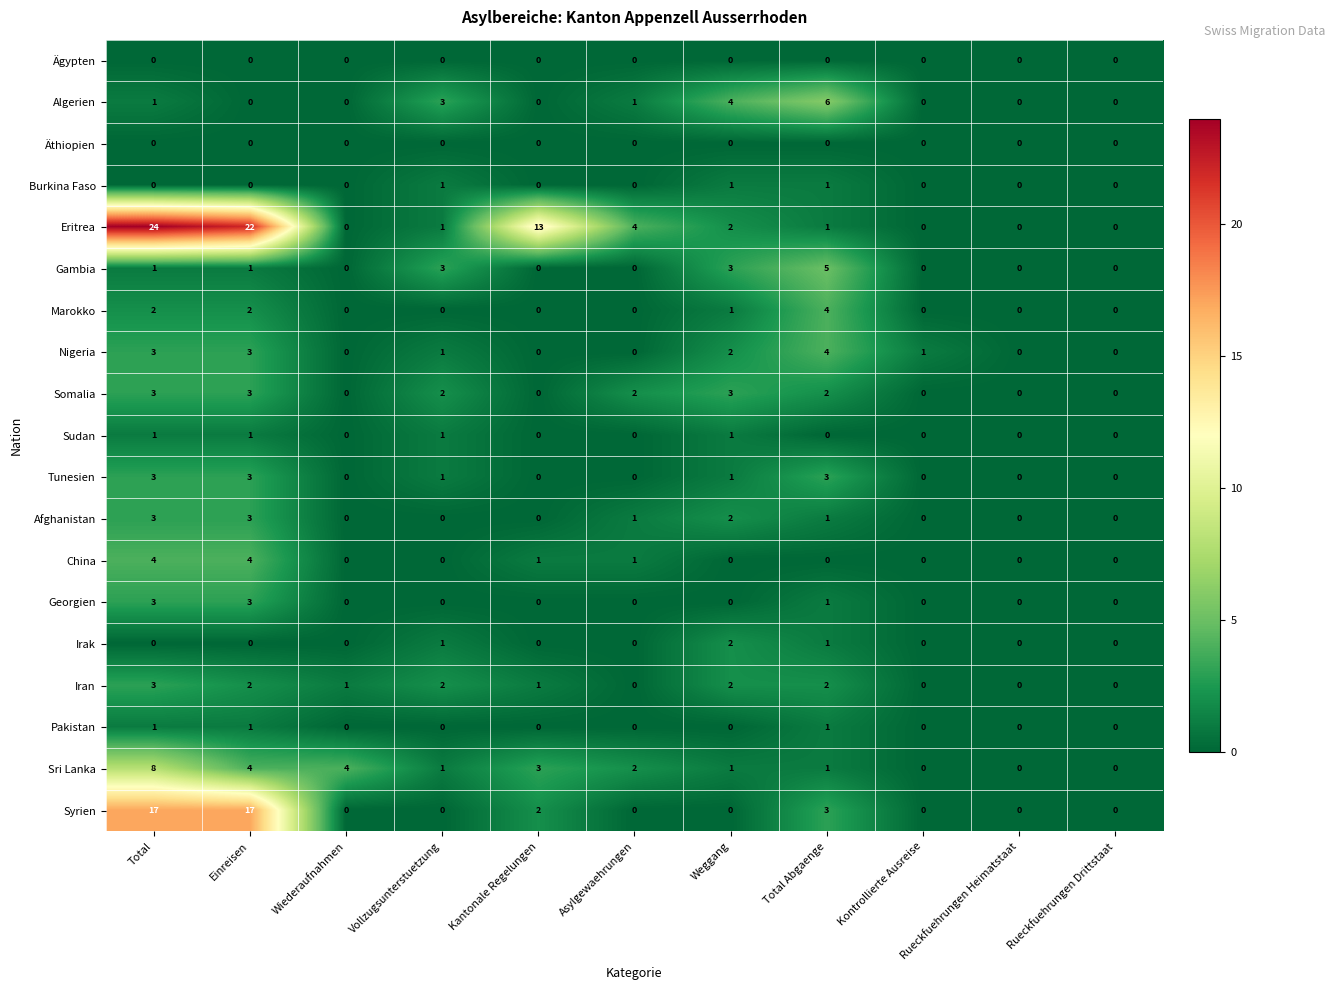

What is the sum of all Marokko values?

9